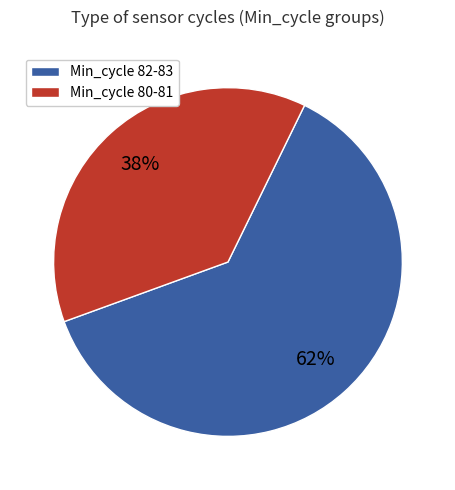

To the nearest percent, what is the difference between the largest and smallest slice percentages?

24%